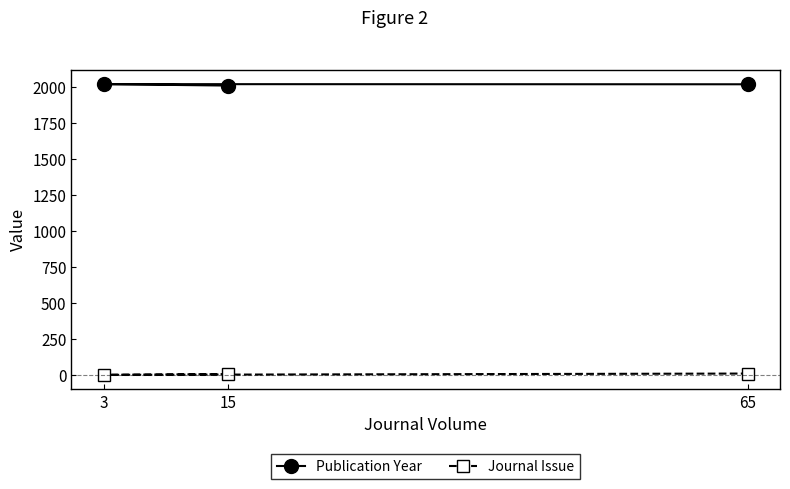

Which series has the widest spread of values?

Publication Year